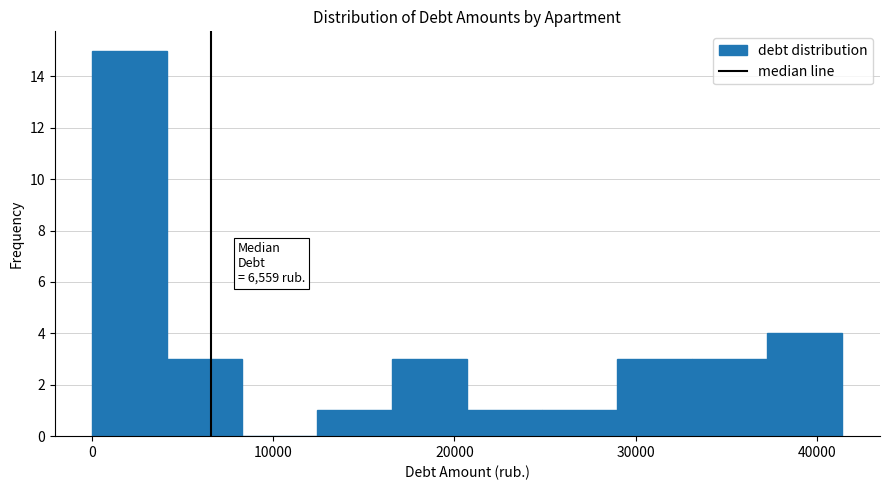

Which range on the x-axis has the tallest bar?

0 to 4000